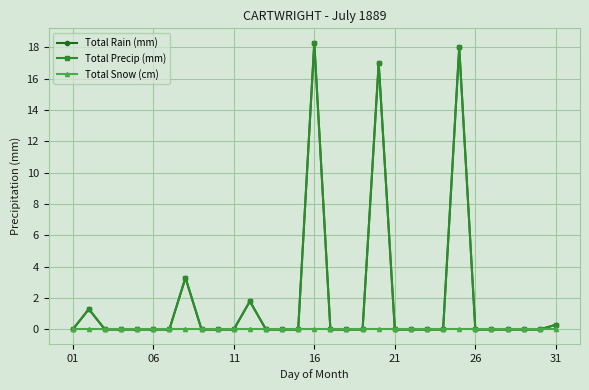

True or false: Total Snow (cm) and Total Precip (mm) intersect in this chart.

False